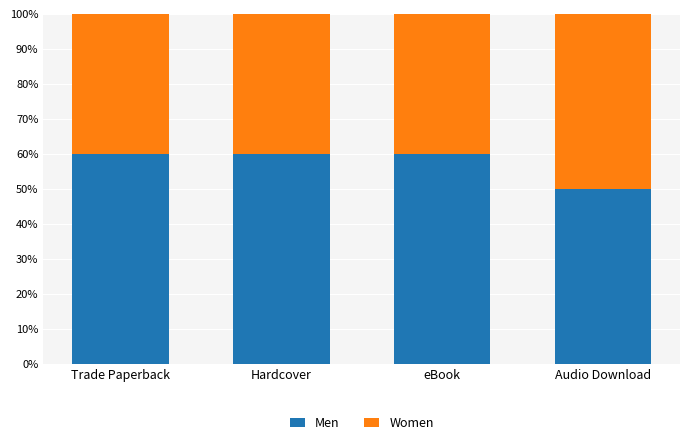

What is the sum of the Men values at Audio Download and eBook?

110